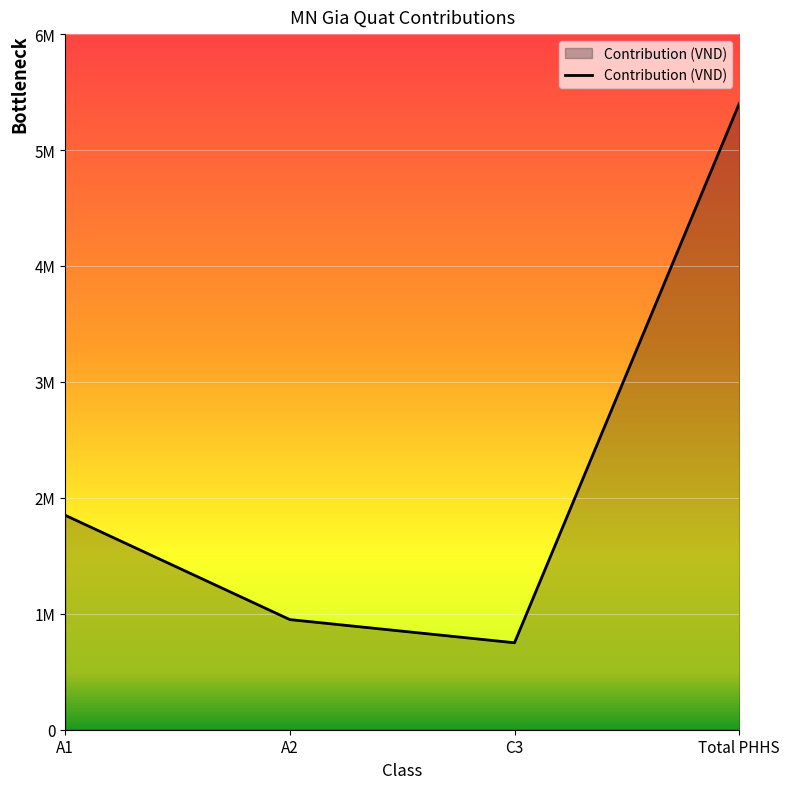

The chart shows a value of 237737 at C3. True or false?

False